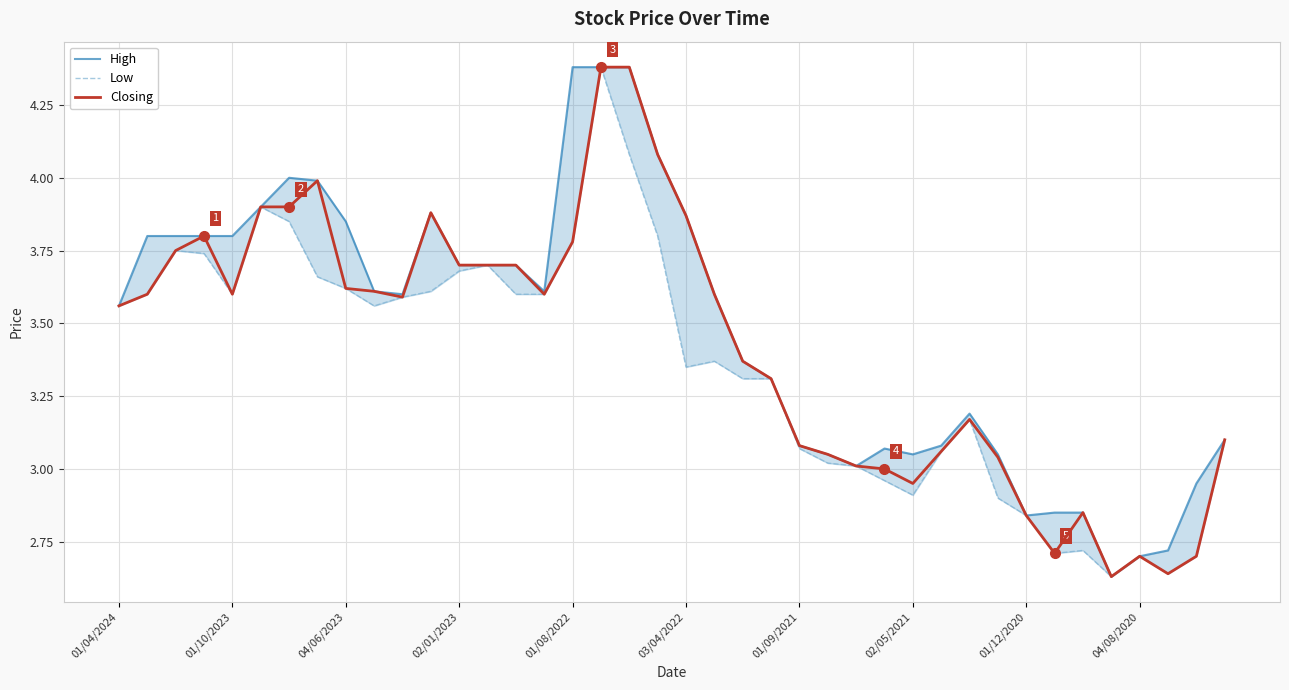

How many interior local peaks does the Closing series have?

6